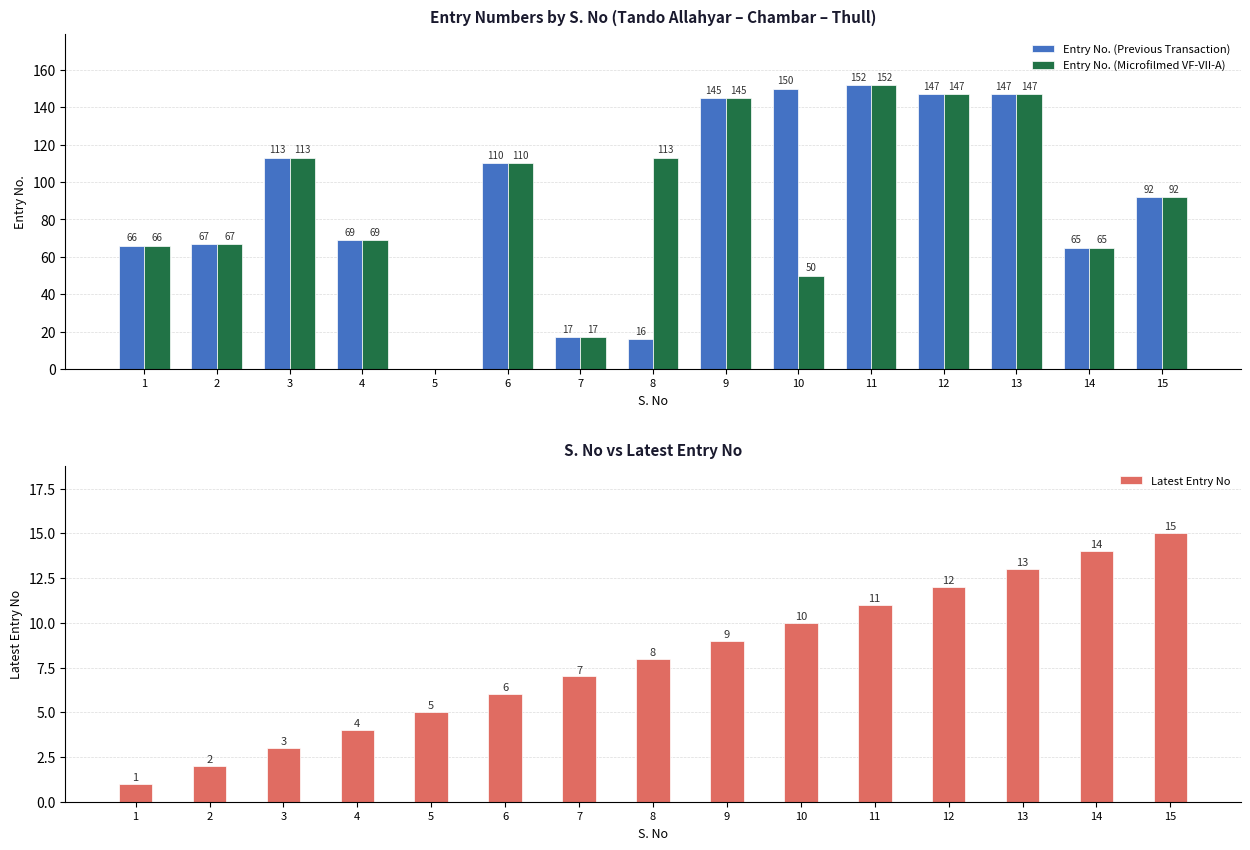

Which has a higher value, 13 or 7?

13